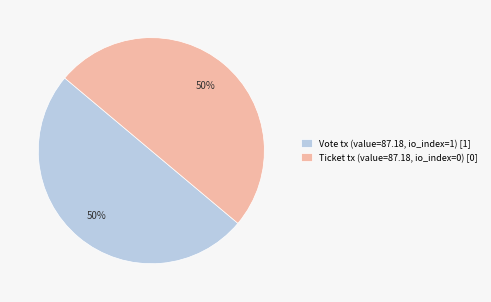

To the nearest percent, what is the average slice percentage?

50%